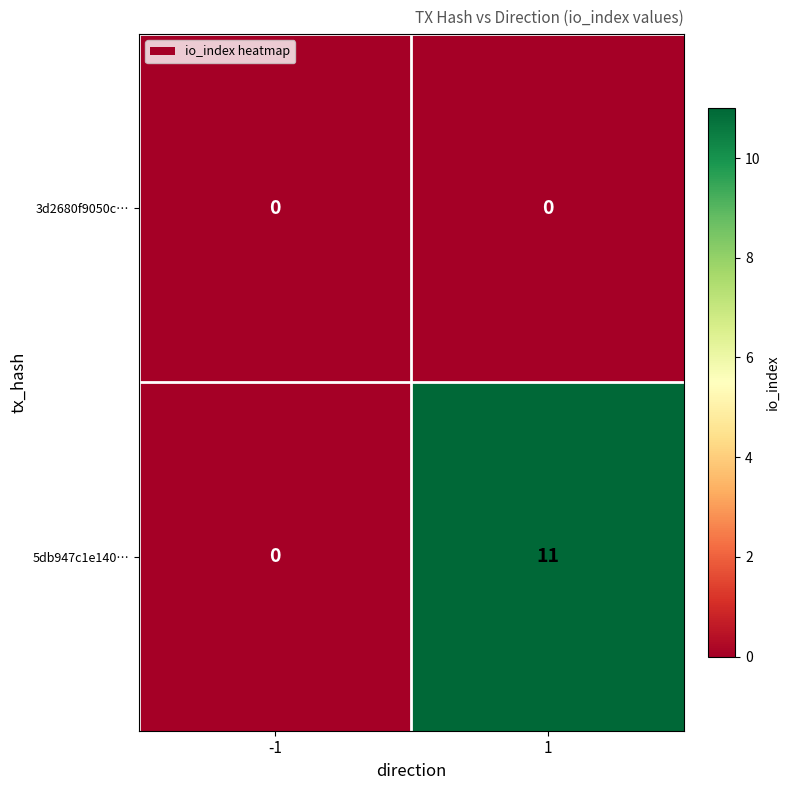

List the labels in order of 5db947c1e140… value, largest first.

1, -1